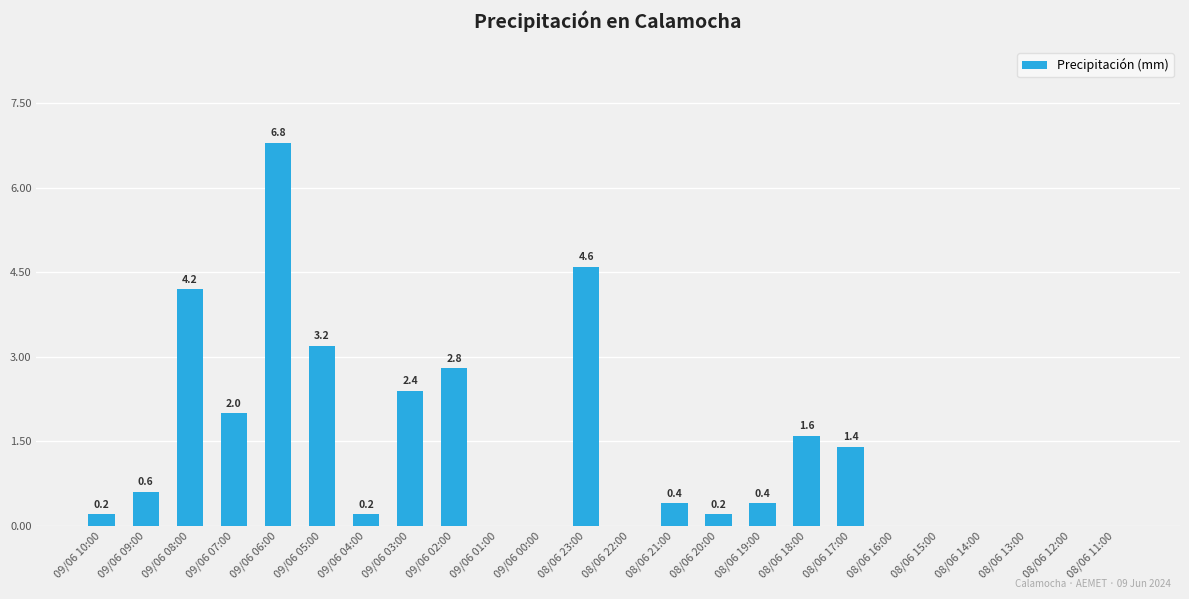

True or false: the data shows 1.2 at 09/06 07:00.

False